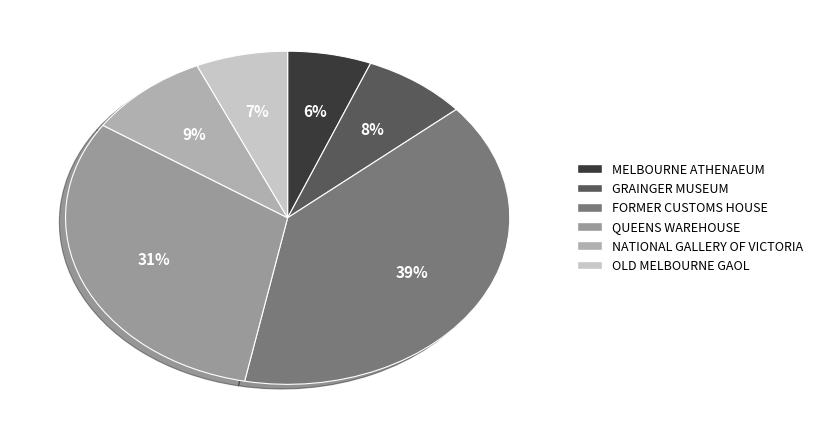

Approximately how many times larger is the value at MELBOURNE ATHENAEUM compared to NATIONAL GALLERY OF VICTORIA?

0.7